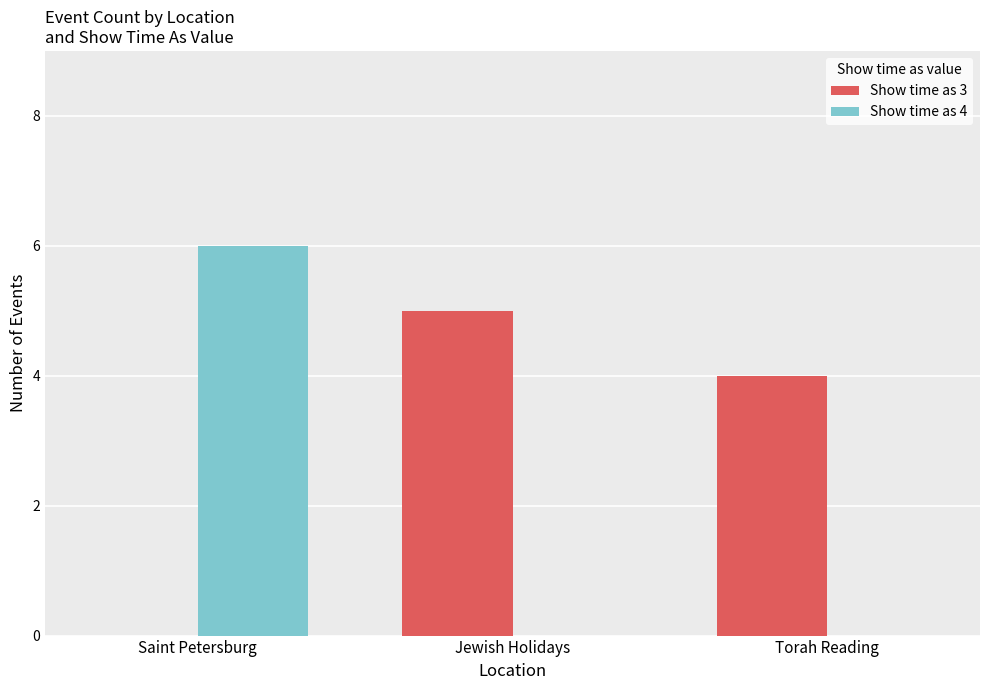

How many distinct data groups are displayed?

2